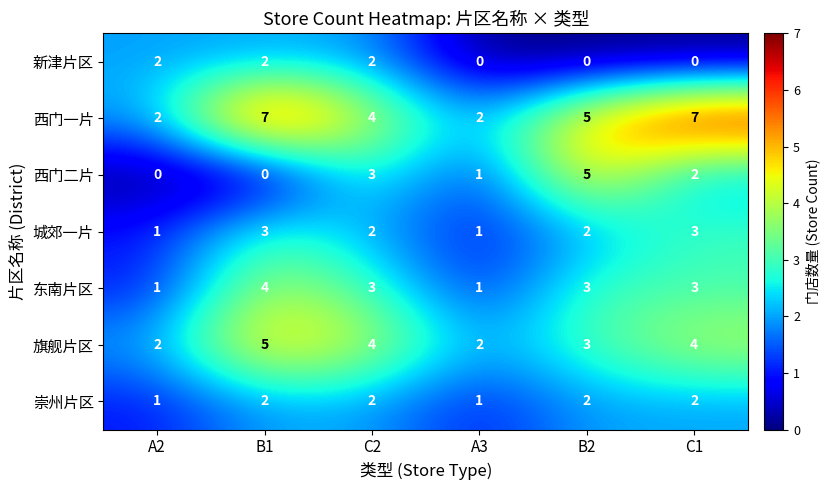

Which series changed the most between A2 and C1?

西门一片